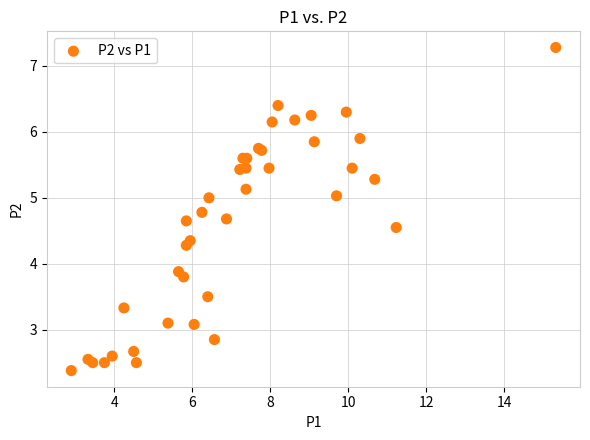

What Y value in the scatter plot is closest to 4?

3.9